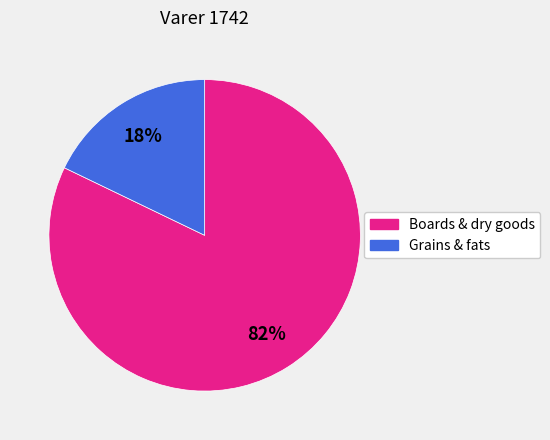

To the nearest percent, what is the difference between the largest and smallest slice percentages?

64%